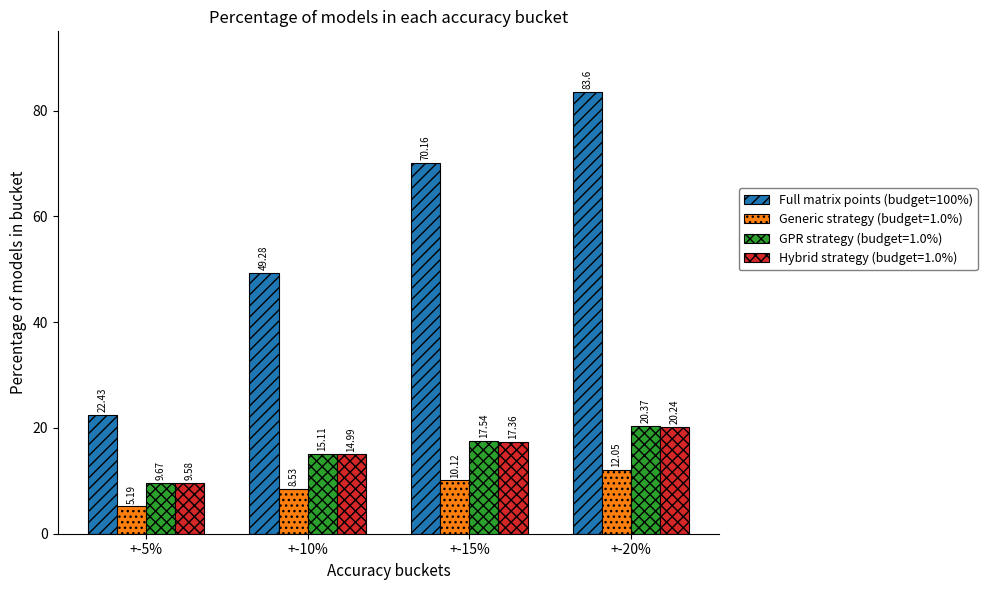

What is the total value across all series at +-20%?

136.3